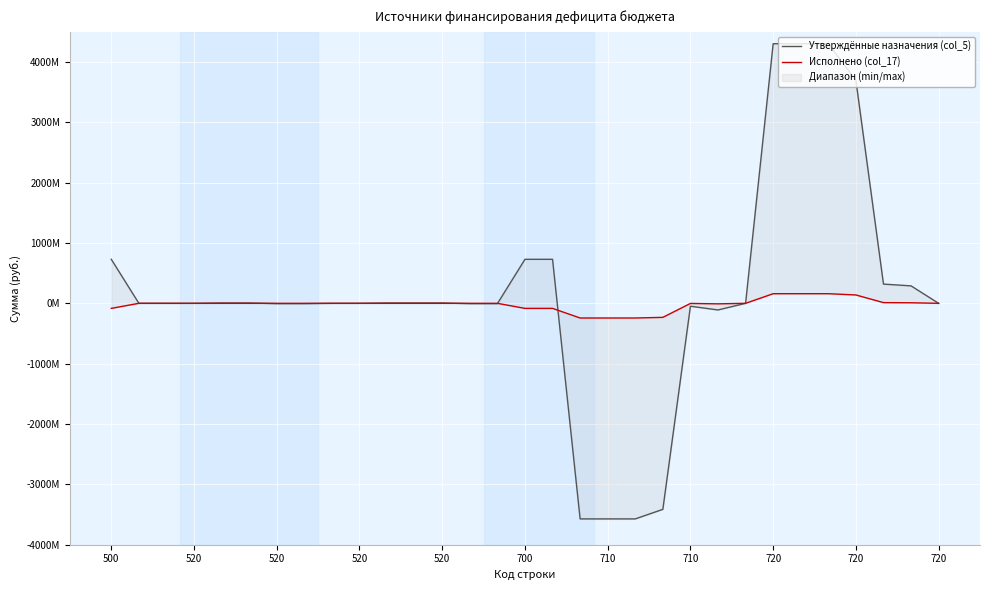

Is this an area chart (filled region under the line)?

No